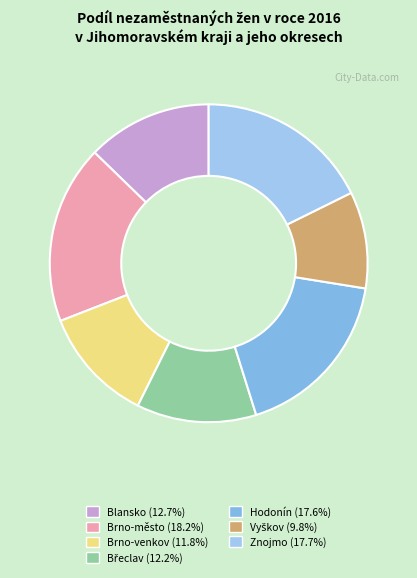

Which category has the smallest portion of the pie?

Vyškov